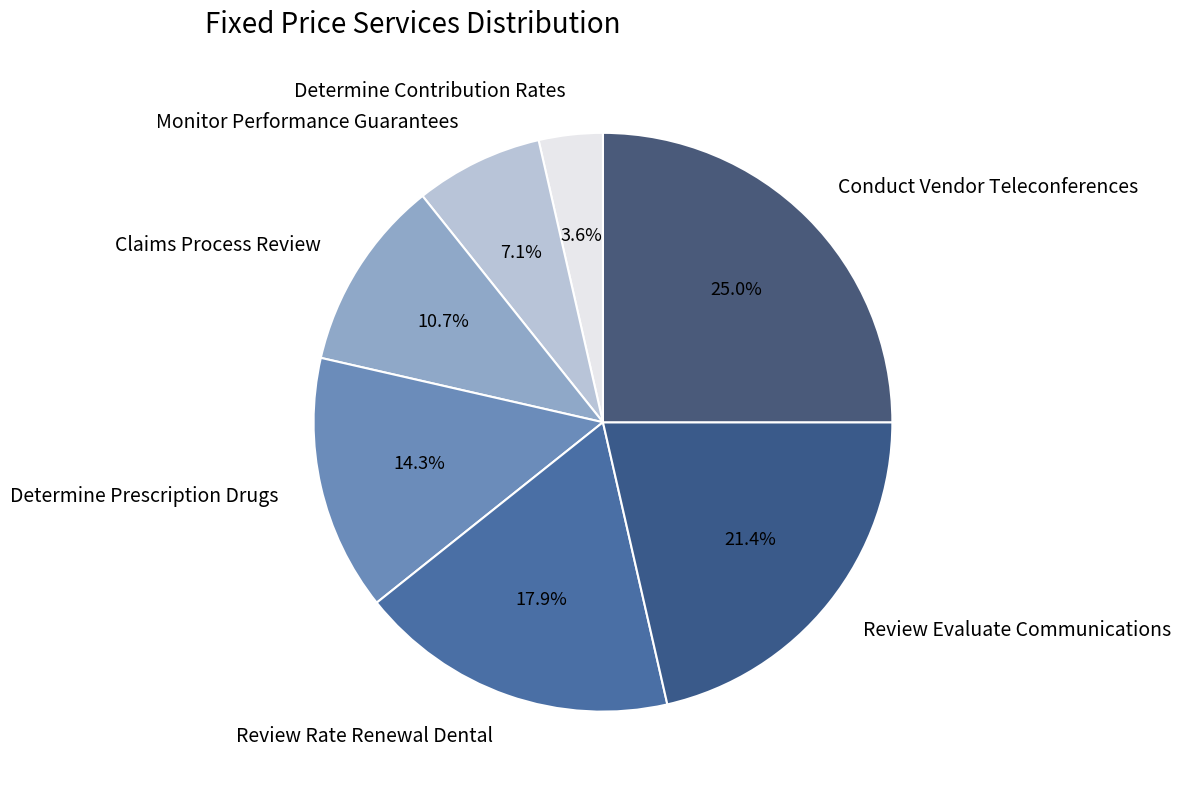

Rank the categories by value from highest to lowest.

Conduct Vendor Teleconferences, Review Evaluate Communications, Review Rate Renewal Dental, Determine Prescription Drugs, Claims Process Review, Monitor Performance Guarantees, Determine Contribution Rates